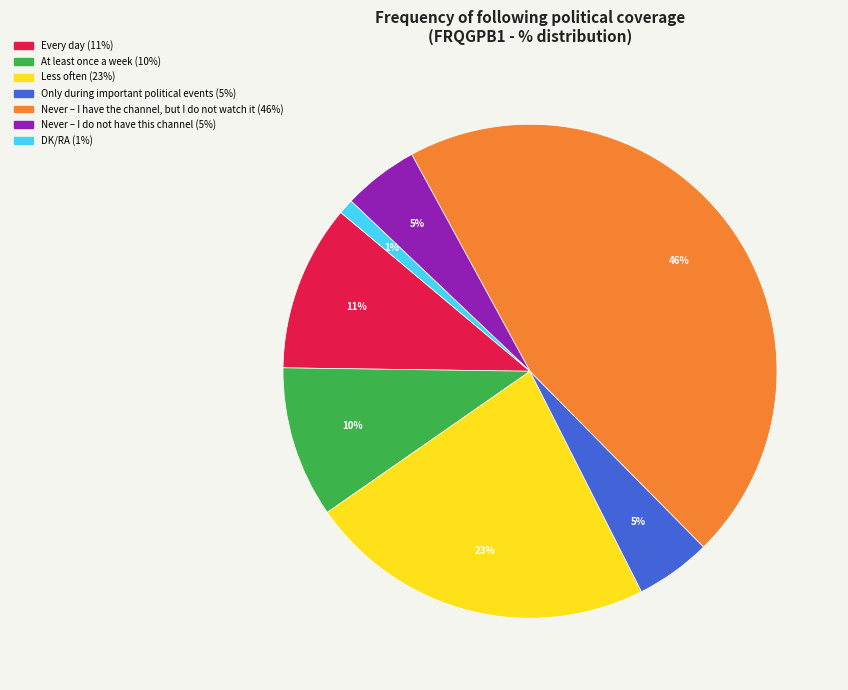

Approximately how many times larger is the value at At least once a week compared to Never – I have the channel, but I do not watch it?

0.2